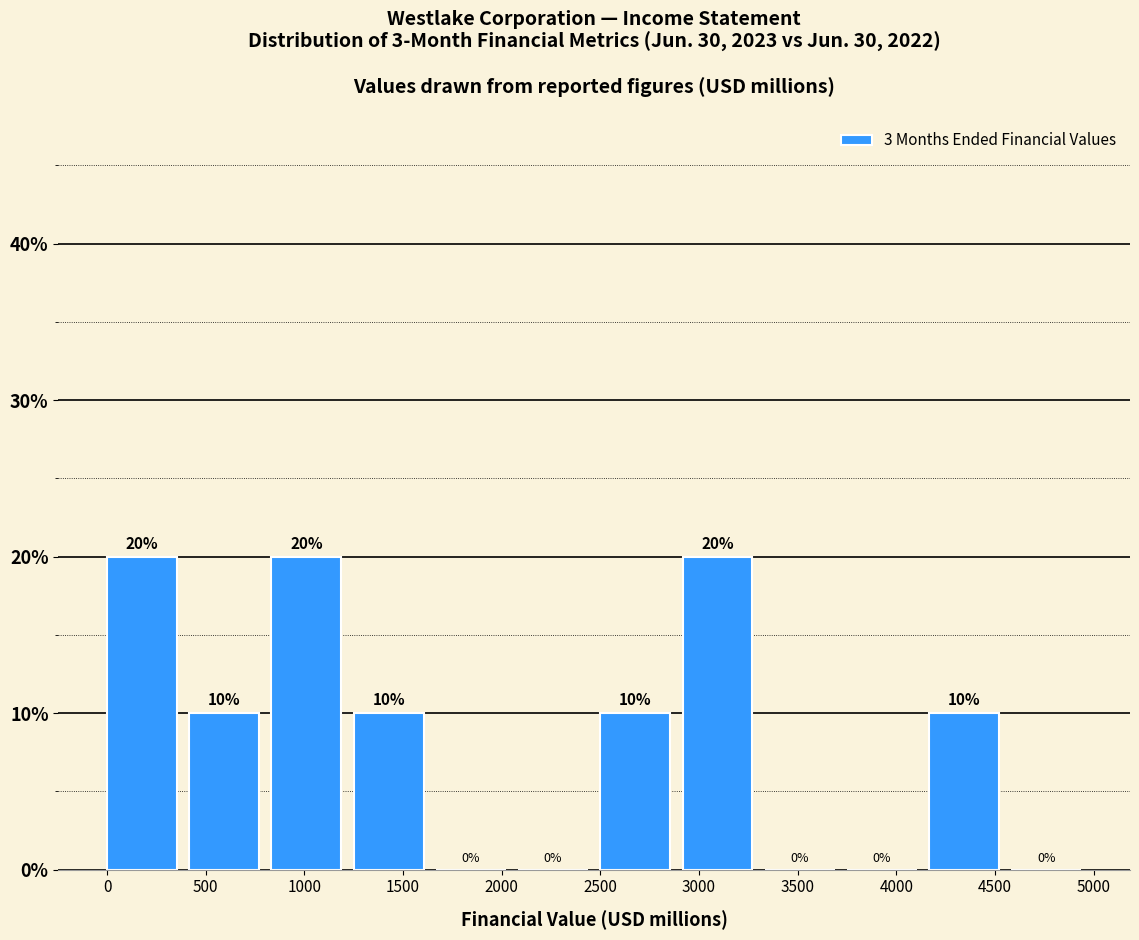

Reading left to right, transcribe this chart: for each bar, give the range it covers on the x-axis and its height. The bar edges are not printed on the chart, so give them approximately, as read against the axis.

0 to 400: 20
400 to 850: 10
850 to 1250: 20
1250 to 1650: 10
1650 to 2100: 0
2100 to 2500: 0
2500 to 2900: 10
2900 to 3350: 20
3350 to 3750: 0
3750 to 4150: 0
4150 to 4600: 10
4600 to 5000: 0